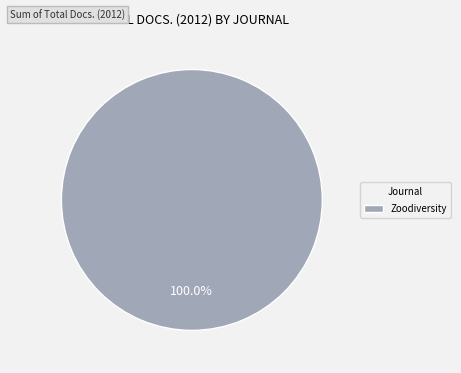

Rank the categories by value from highest to lowest.

Zoodiversity